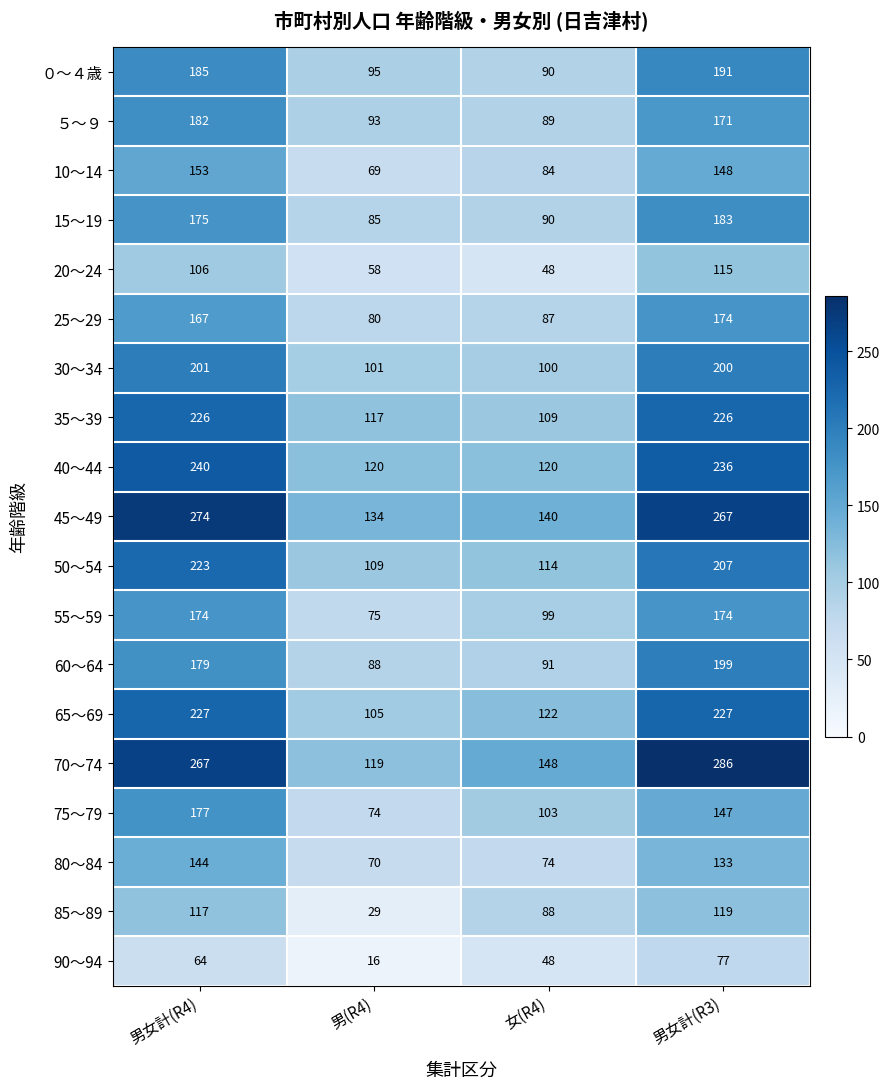

Which series has the largest total across all categories?

70～74